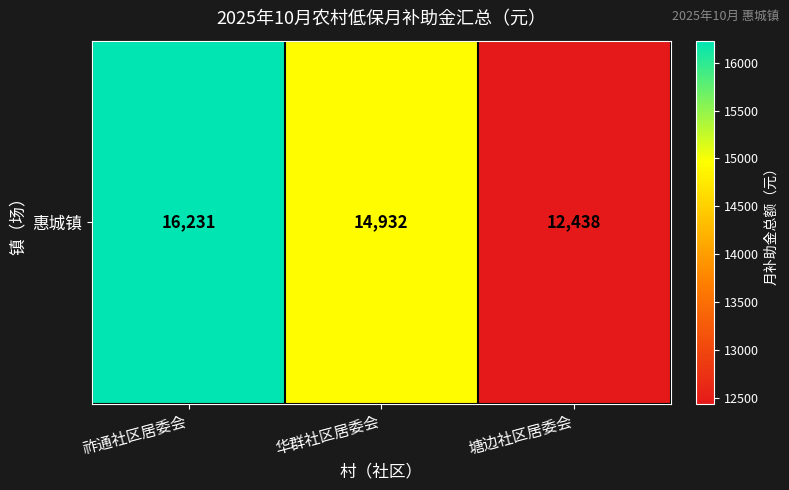

How many data points are less than 14932?

1